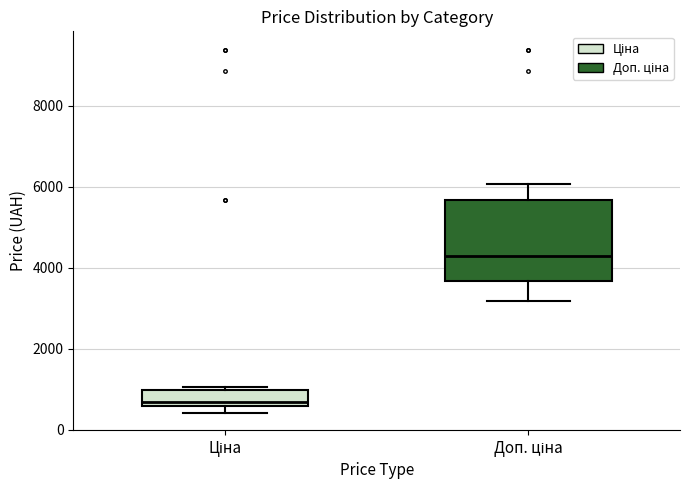

Reading left to right, transcribe this box plot: for each box, give where its median line is, the range the box spans, and where its two whiskers end, as read against the y-axis. The values are not printed on the chart, so give them approximately, as read against the axis.

Ціна: median 600 (just above the box's lower edge), box 600 to 1000, whiskers 400 to 1000 (just above the box's upper edge)
Доп. ціна: median 4200, box 3600 to 5600, whiskers 3200 to 6000